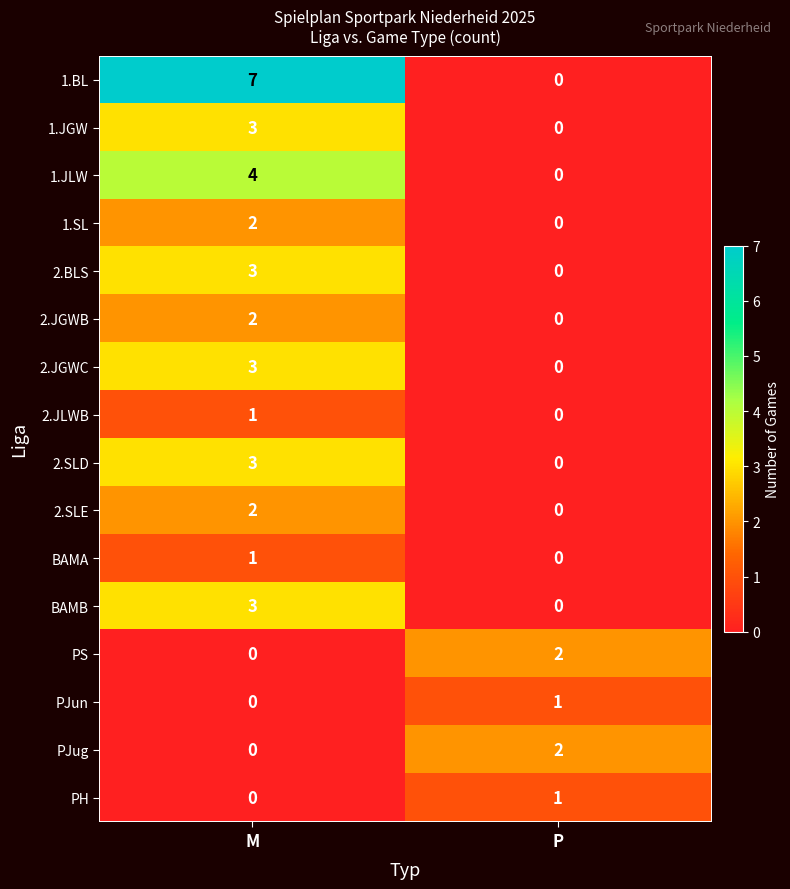

How many categories are shown in the chart?

2